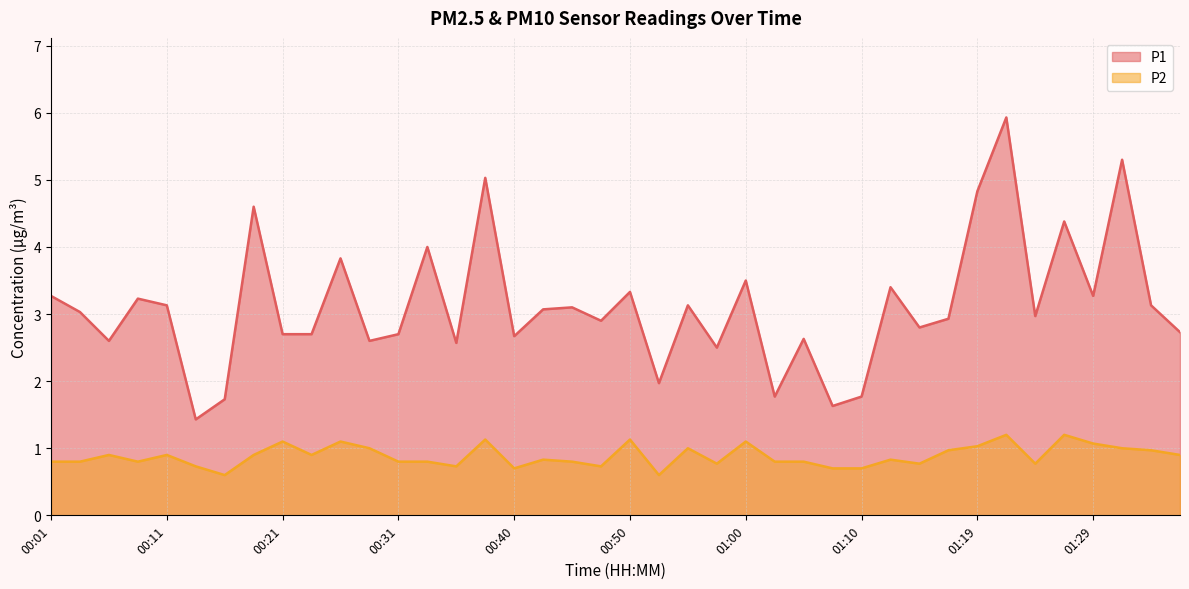

What position from the right is 00:06?

38